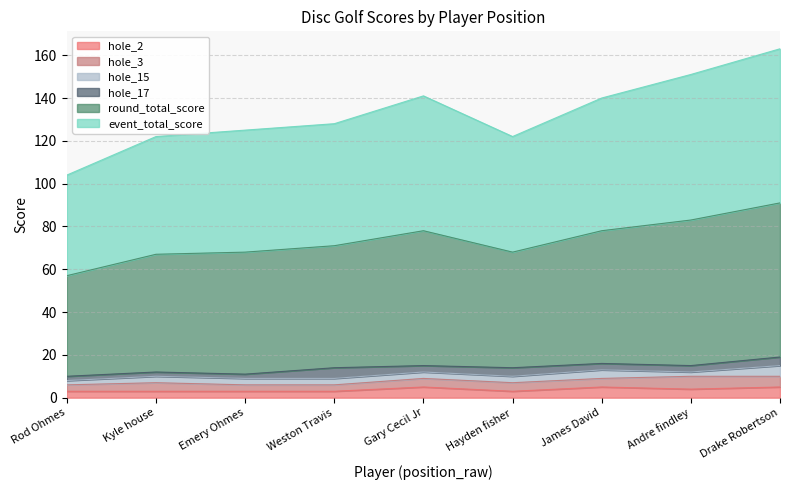

The hole_2 series shows 5 at 7. True or false?

True